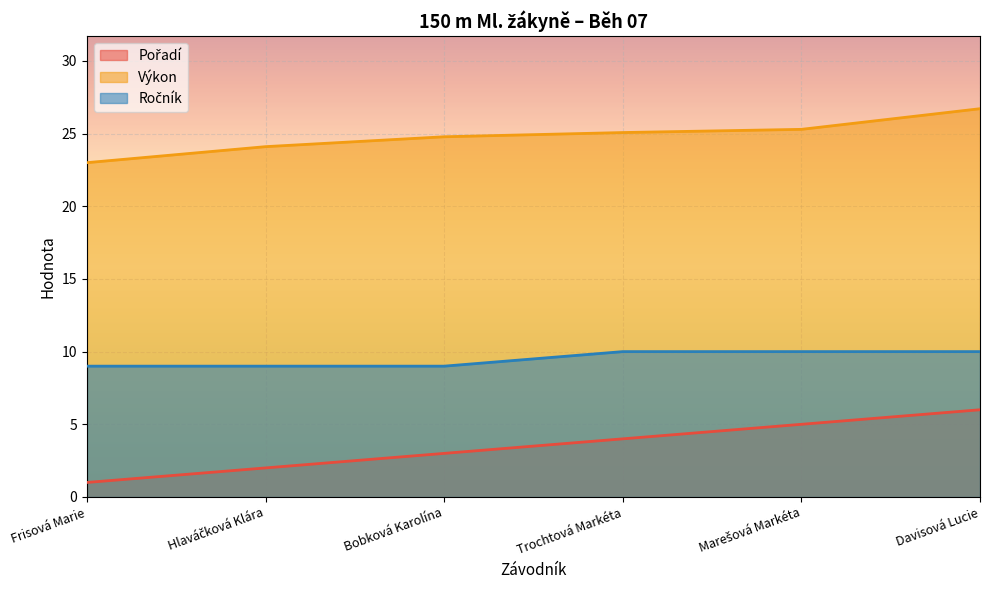

List the series in order of their overall mean, lowest first.

Pořadí, Ročník, Výkon